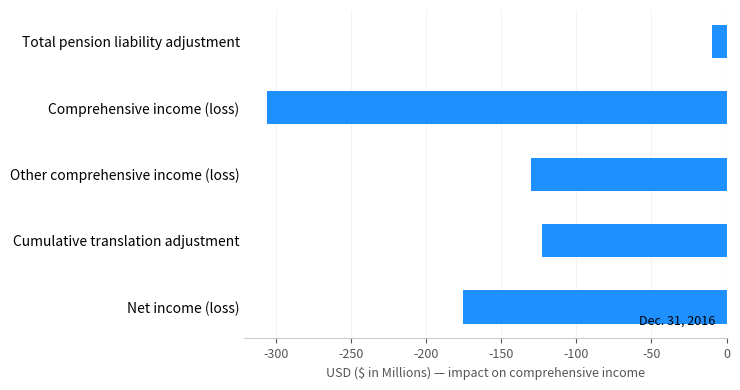

What is the difference between the maximum and second lowest values?

166.1